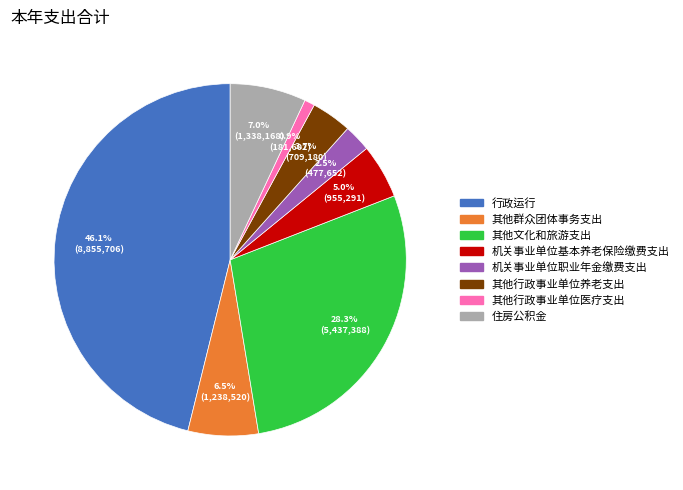

What is the ratio of the value at 其他群众团体事务支出 to the value at 机关事业单位基本养老保险缴费支出?

1.3